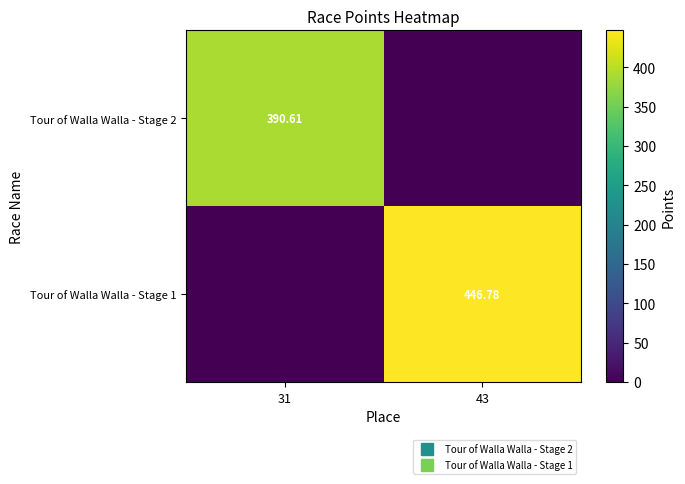

What is the total value across all series at 31?

390.6